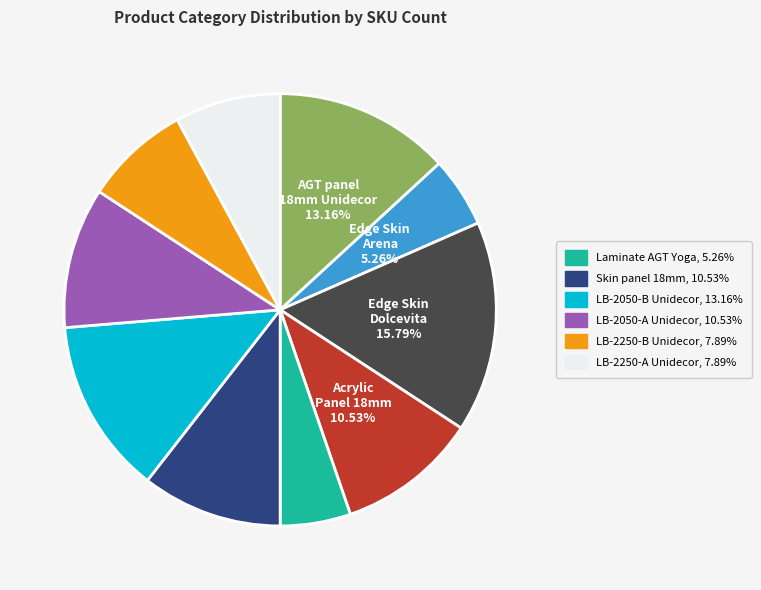

Is there a majority slice in this chart?

No